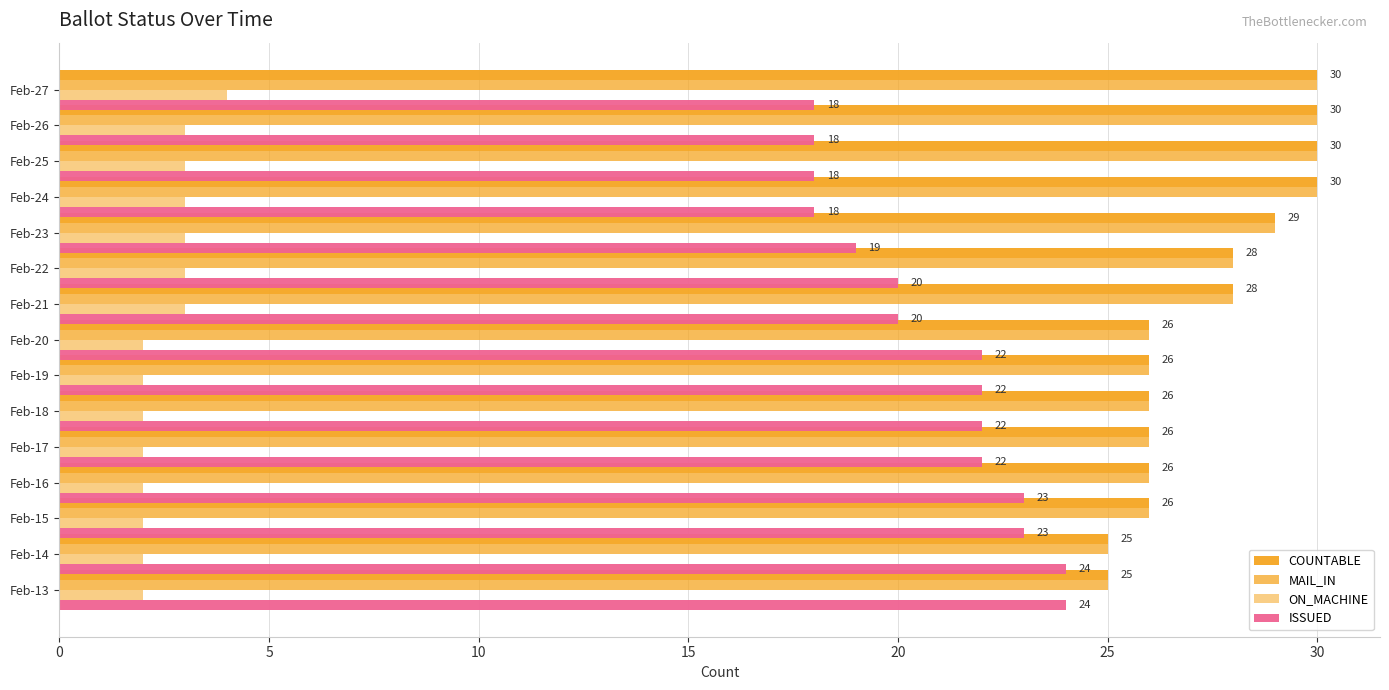

How many data points does each series have?

15